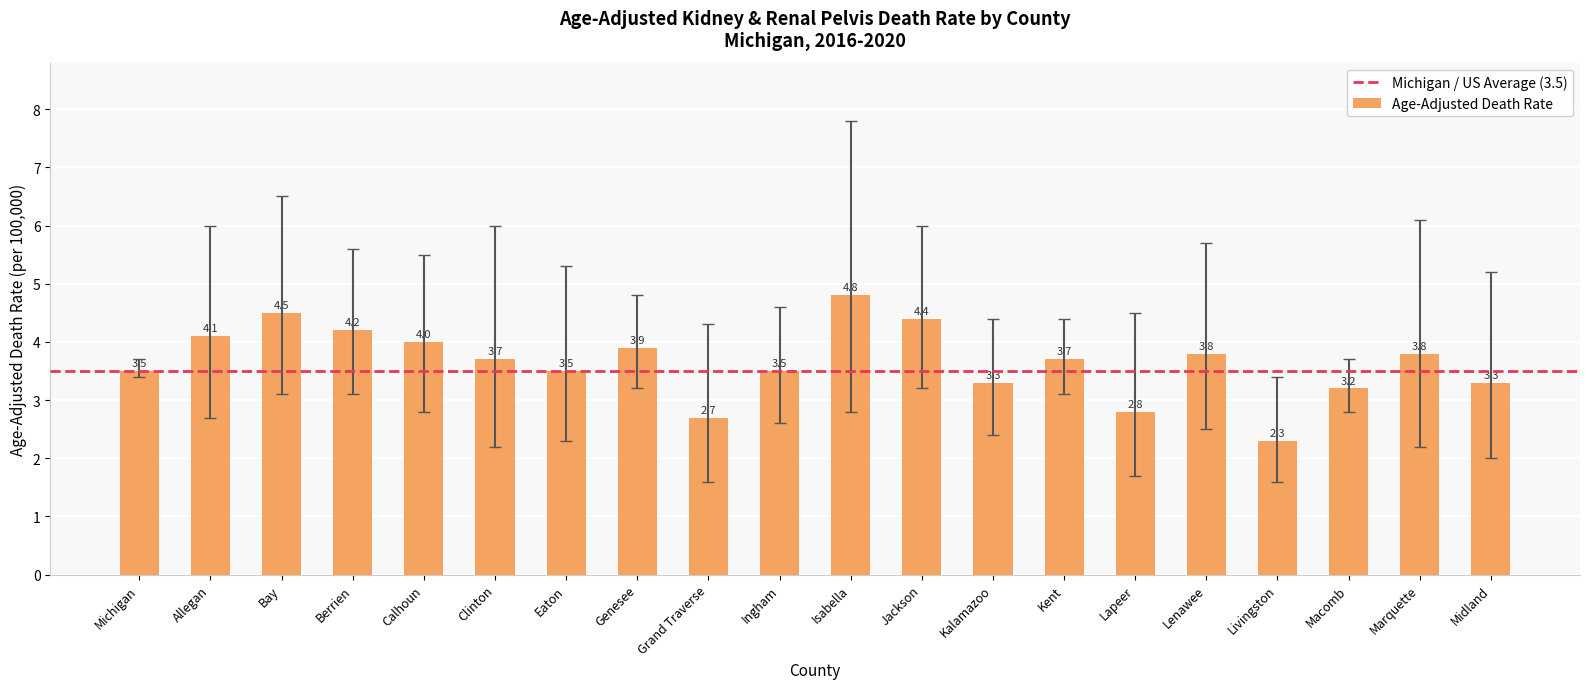

Which category has the highest value across all series?

Isabella